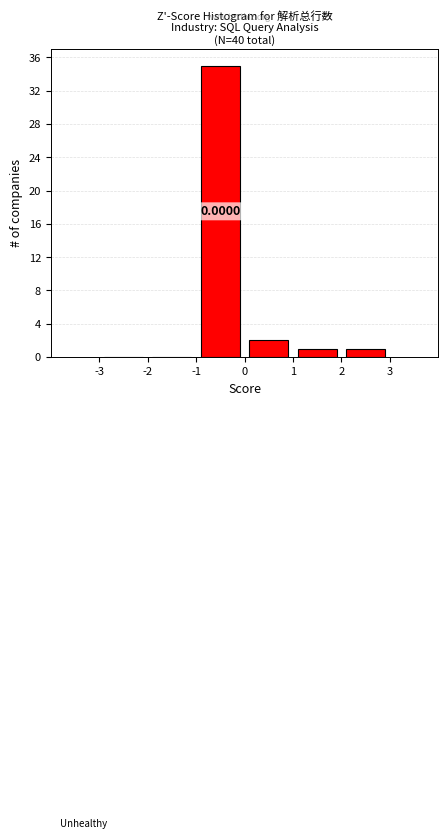

Which range on the x-axis has the tallest bar?

-1 to 0